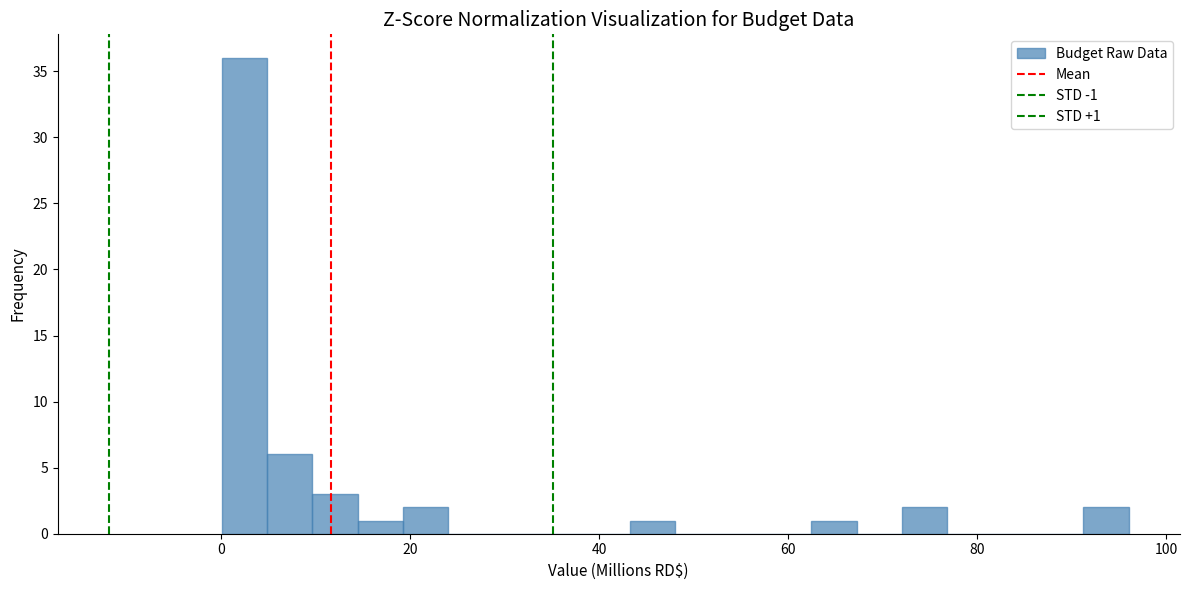

Read against the x-axis, roughly where is the centre of the tallest bar?

2